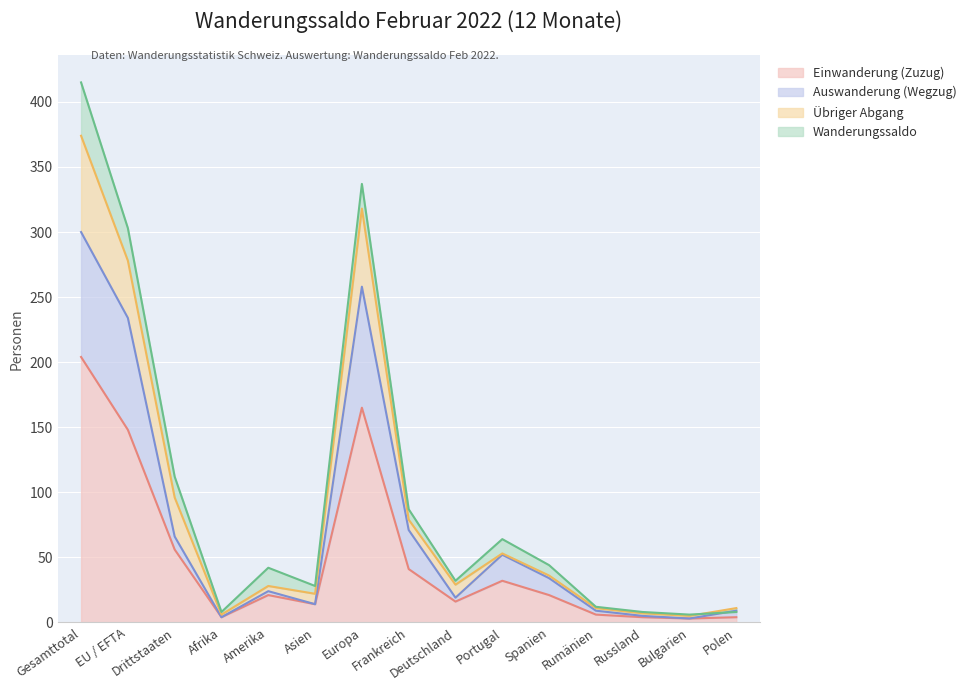

True or false: Einwanderung (Zuzug) has a value of 31 at Drittstaaten.

False